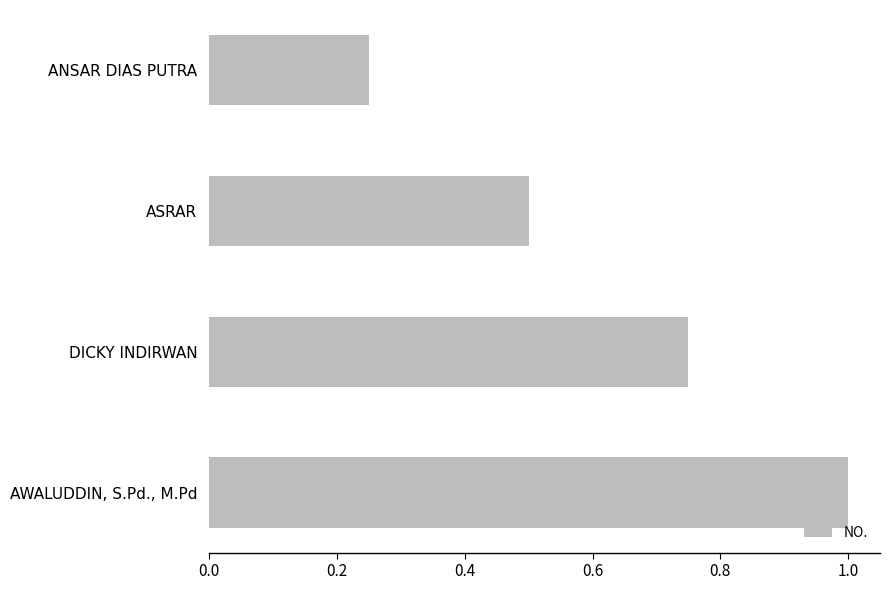

What is the greatest value displayed?

1.0